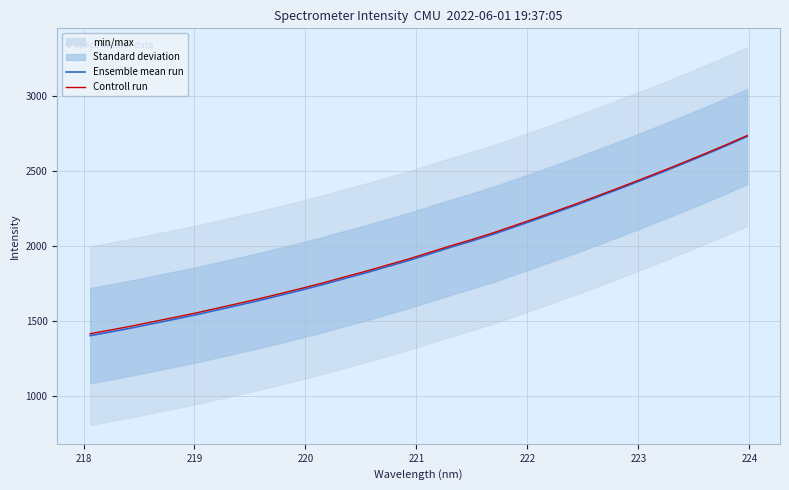

True or false: Ensemble mean run and Controll run cross at least once.

False